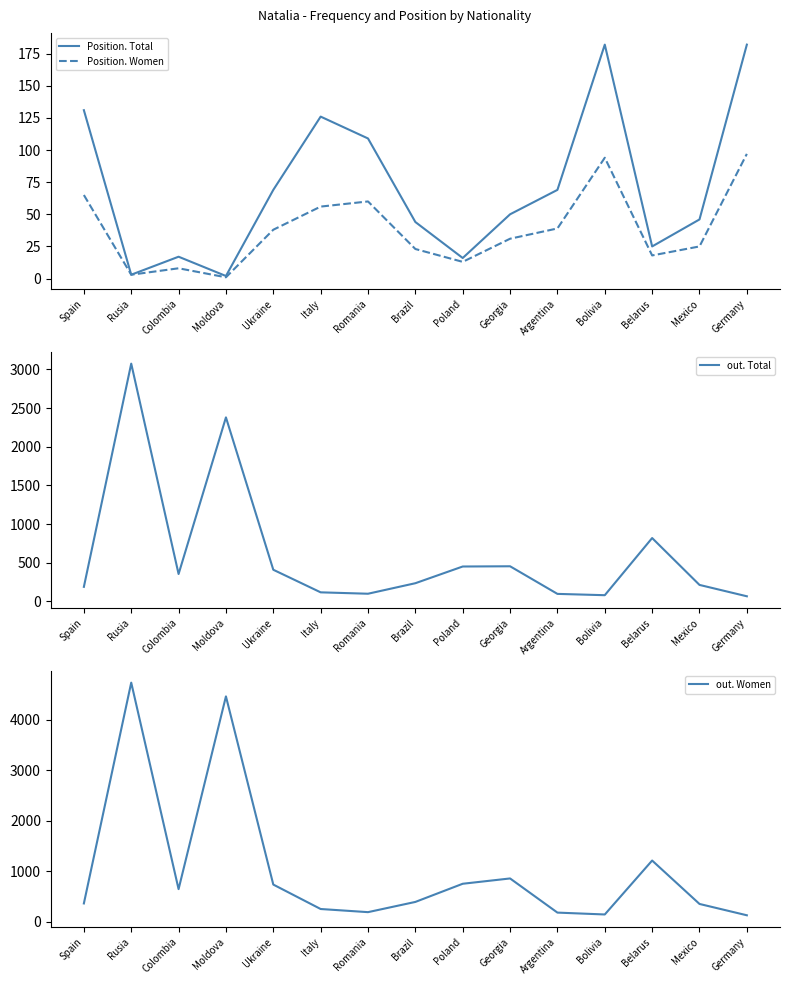

Rank the series by their maximum value, from lowest to highest.

Position. Women, Position. Total, out. Total, out. Women